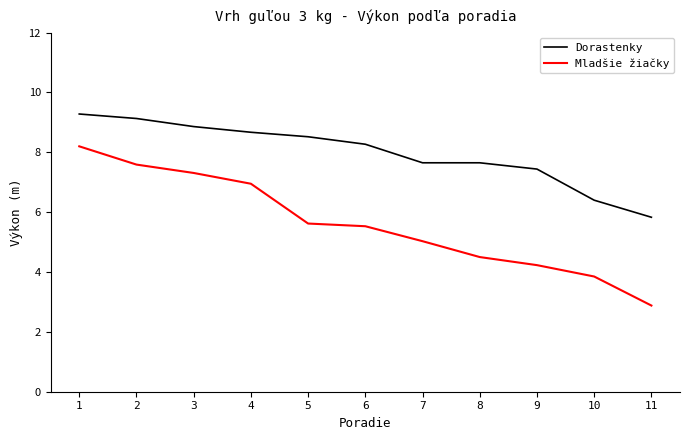

Reading right to left, transcribe all the data shown in this chart.

Dorastenky: 11=5.8	10=6.4	9=7.4	8=7.7	7=7.7	6=8.3	5=8.5	4=8.7	3=8.9	2=9.1	1=9.3
Mladšie žiačky: 11=2.9	10=3.9	9=4.2	8=4.5	7=5.0	6=5.5	5=5.6	4=7.0	3=7.3	2=7.6	1=8.2